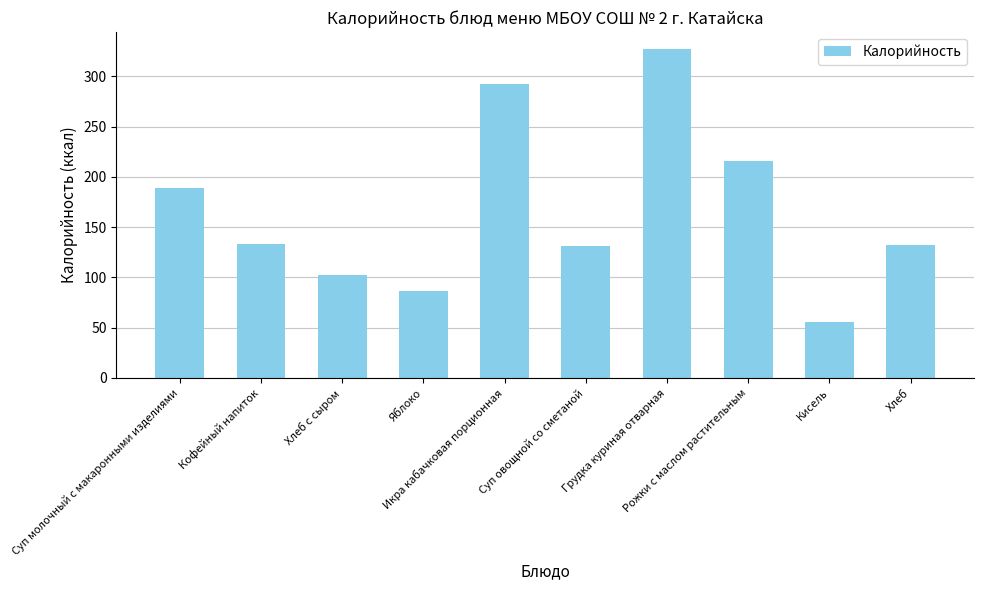

What is the maximum value shown in the chart?

327.8